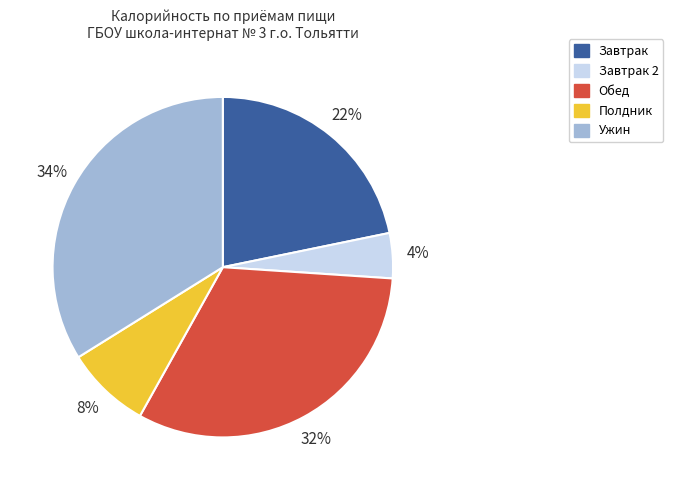

Is there a majority slice in this chart?

No